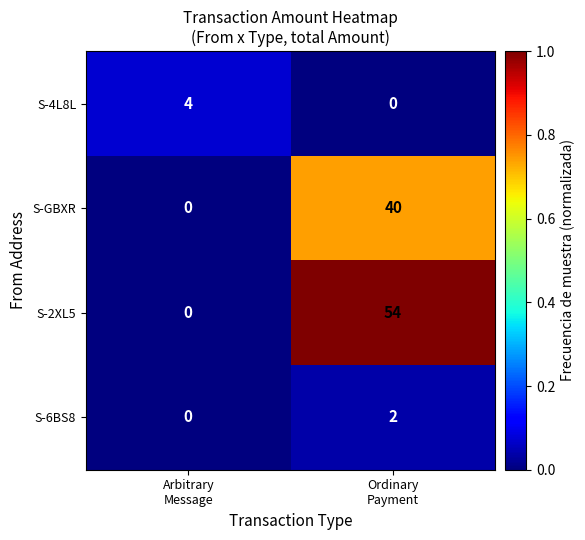

Which label corresponds to the largest value in the chart?

Ordinary
Payment